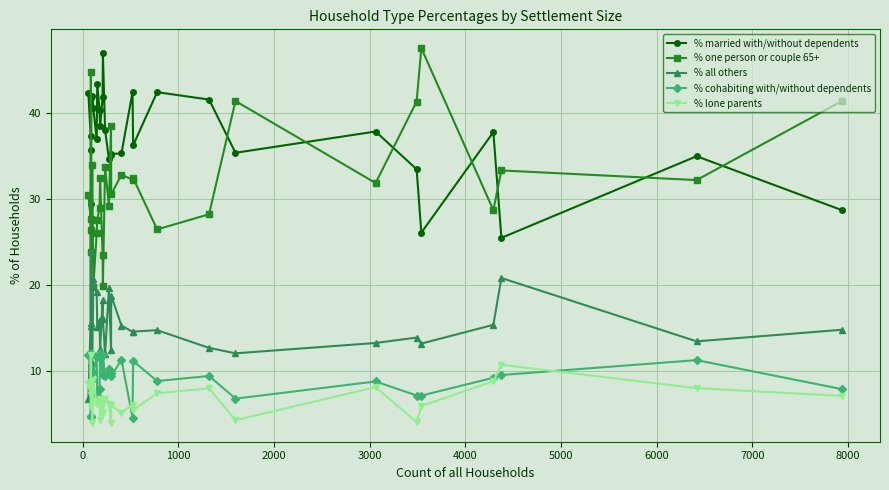

True or false: % married with/without dependents has more than 1 interior local peaks.

True